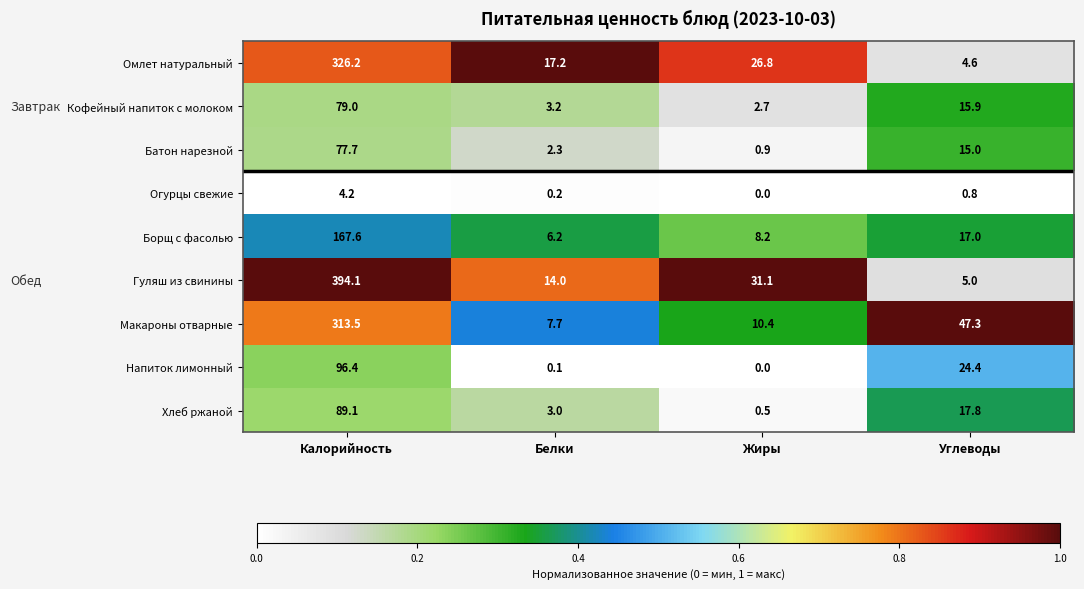

The value of Кофейный напиток с молоком at Калорийность is 117.4. True or false?

False